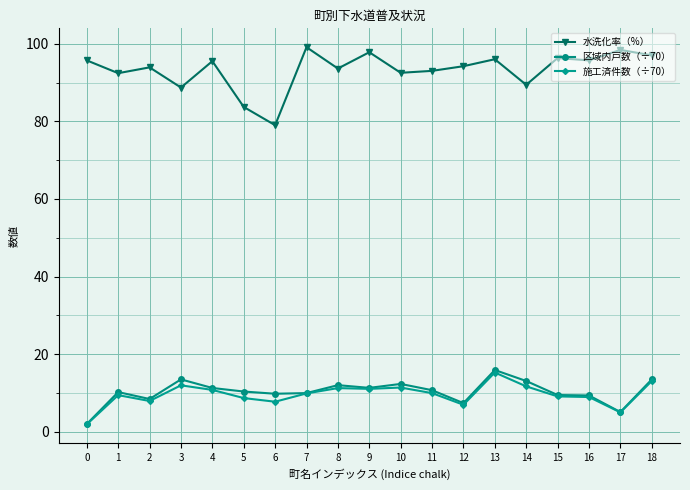

What is the highest value of the 水洗化率（%） series?

99.1